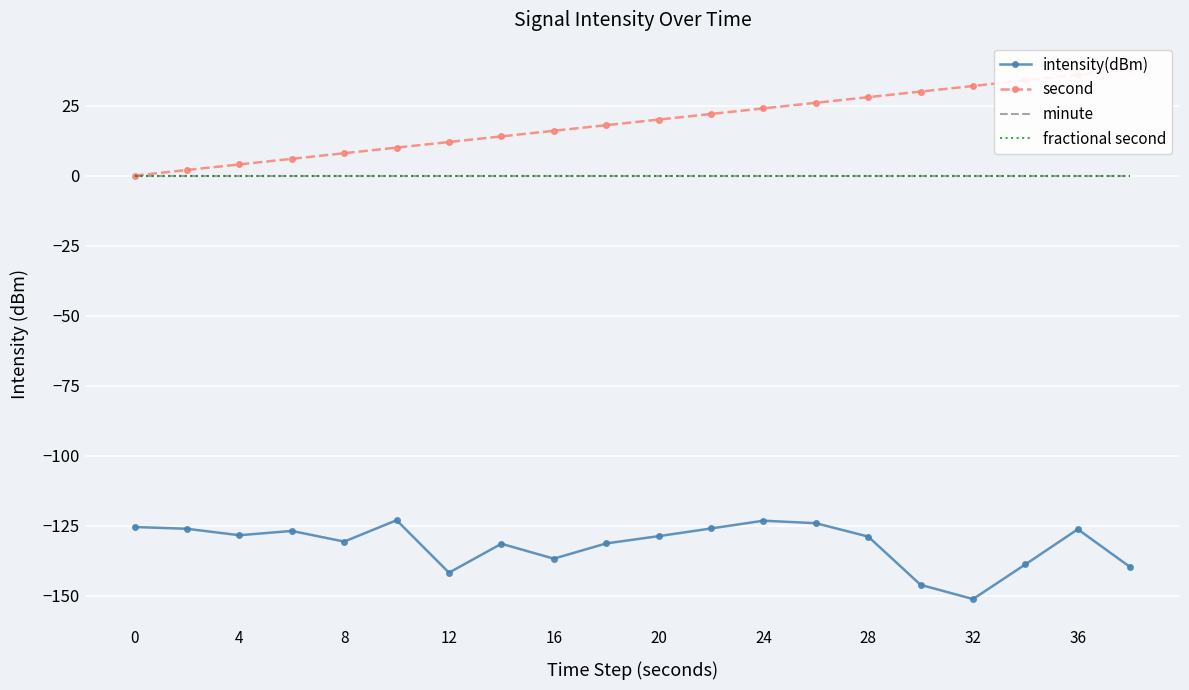

Which series has the largest range (max minus min)?

second